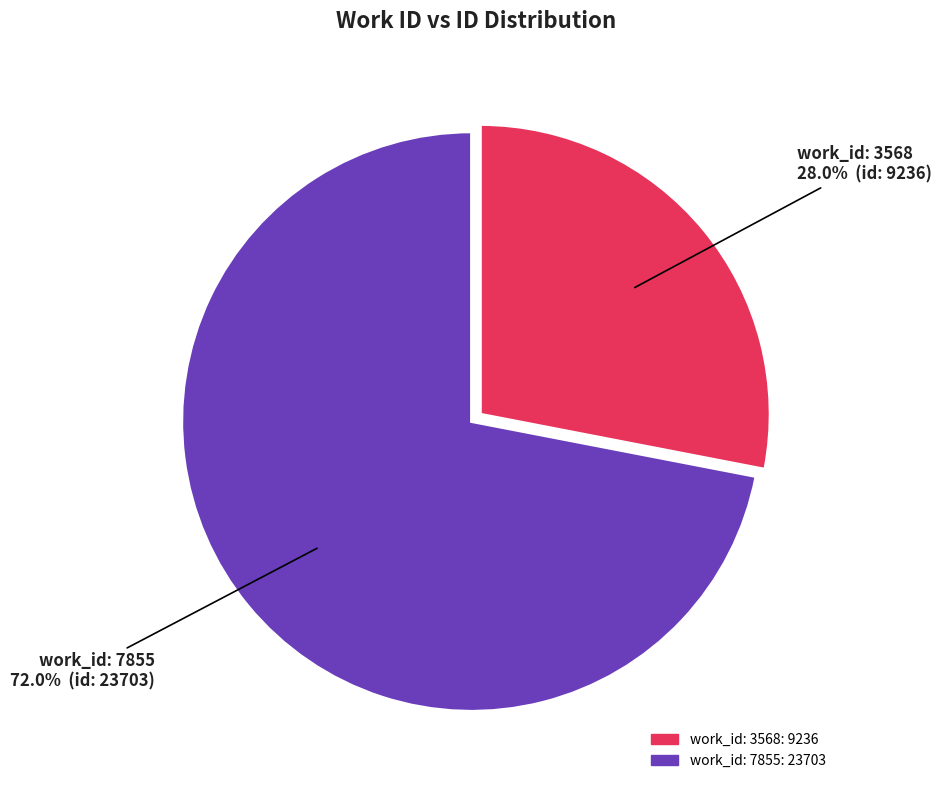

Which slice is the largest?

work_id: 7855